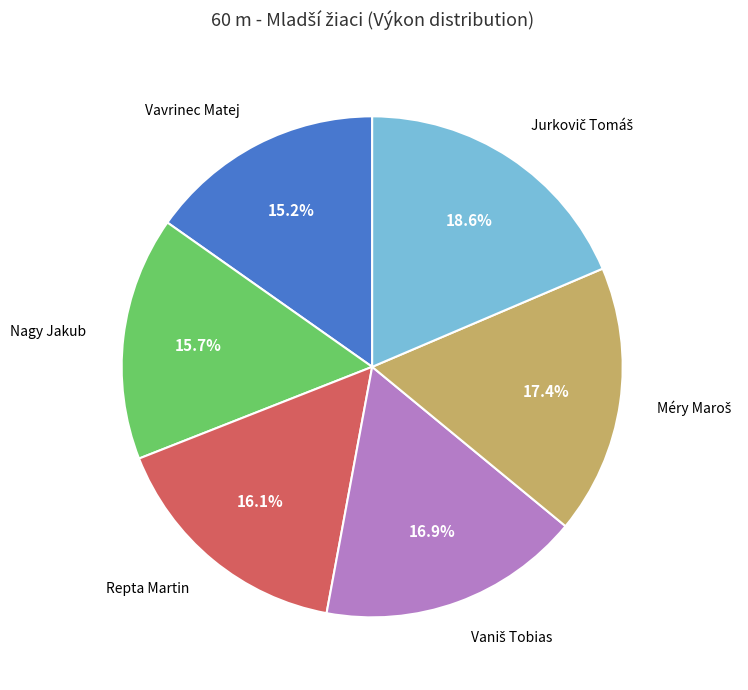

Is there any slice that represents more than half of the pie?

No